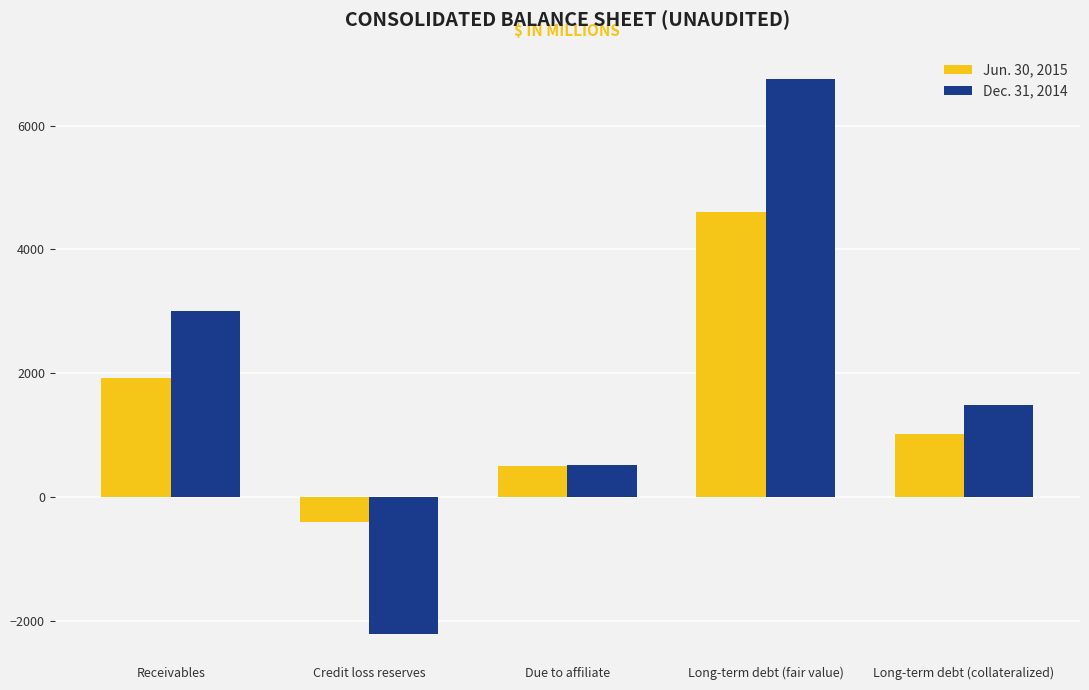

Which series has the widest spread of values?

Dec. 31, 2014